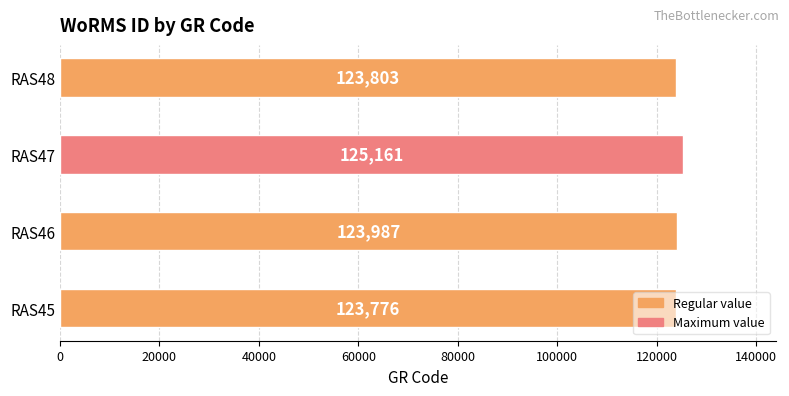

How many data points are less than 123987?

2